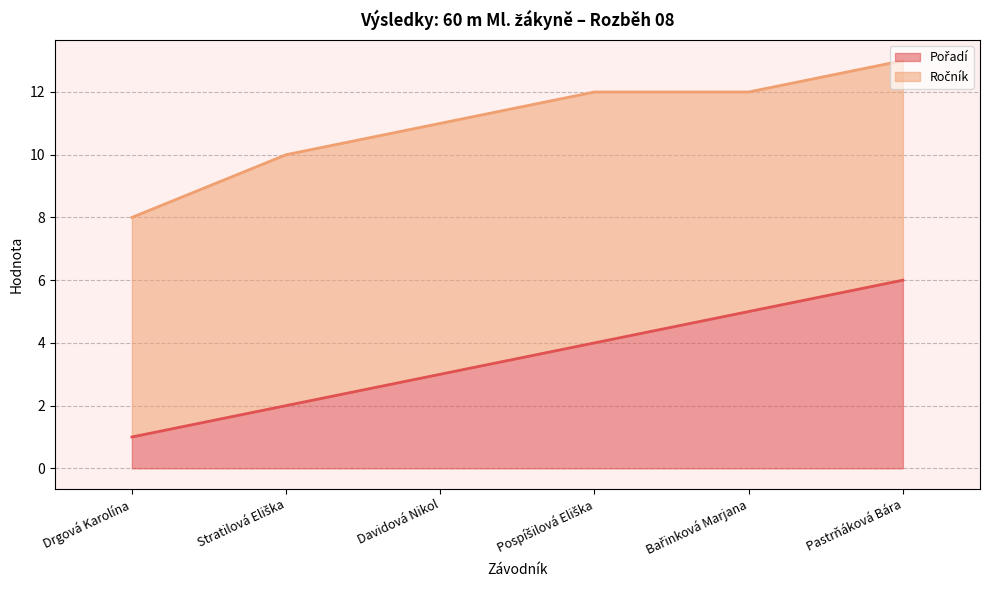

What is the total value across all series at Pastrňáková Bára?

13